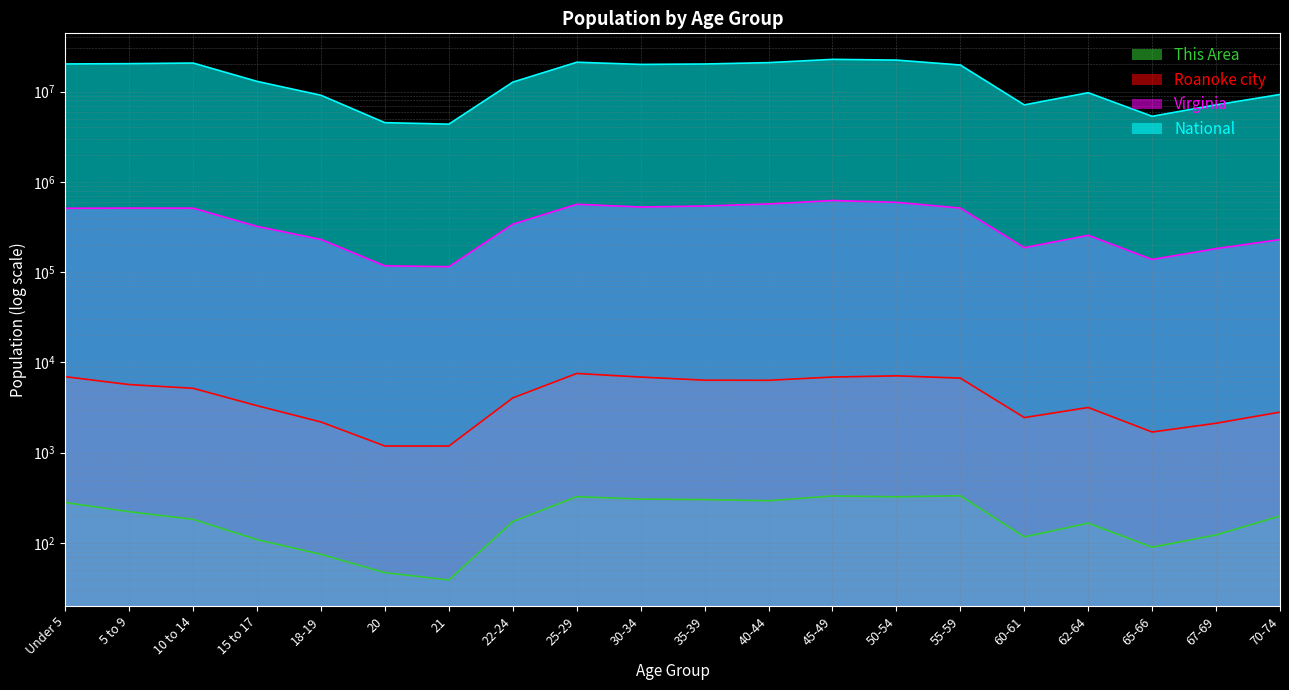

True or false: National has a value of 28759240 at 35-39.

False